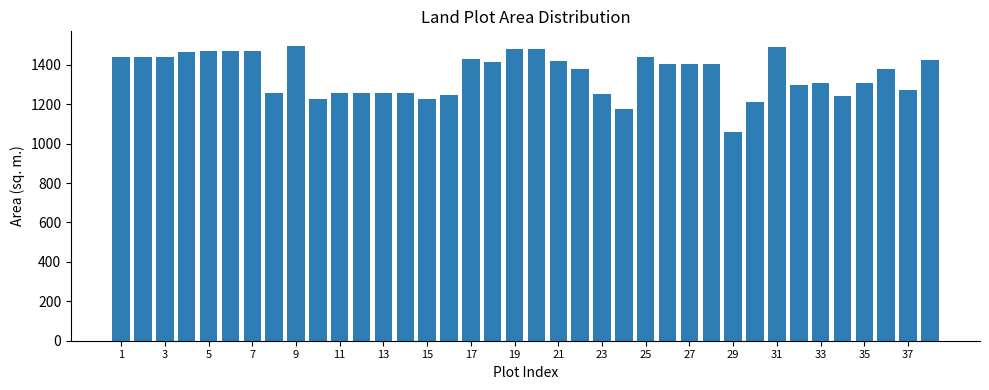

Are the bars horizontal?

No